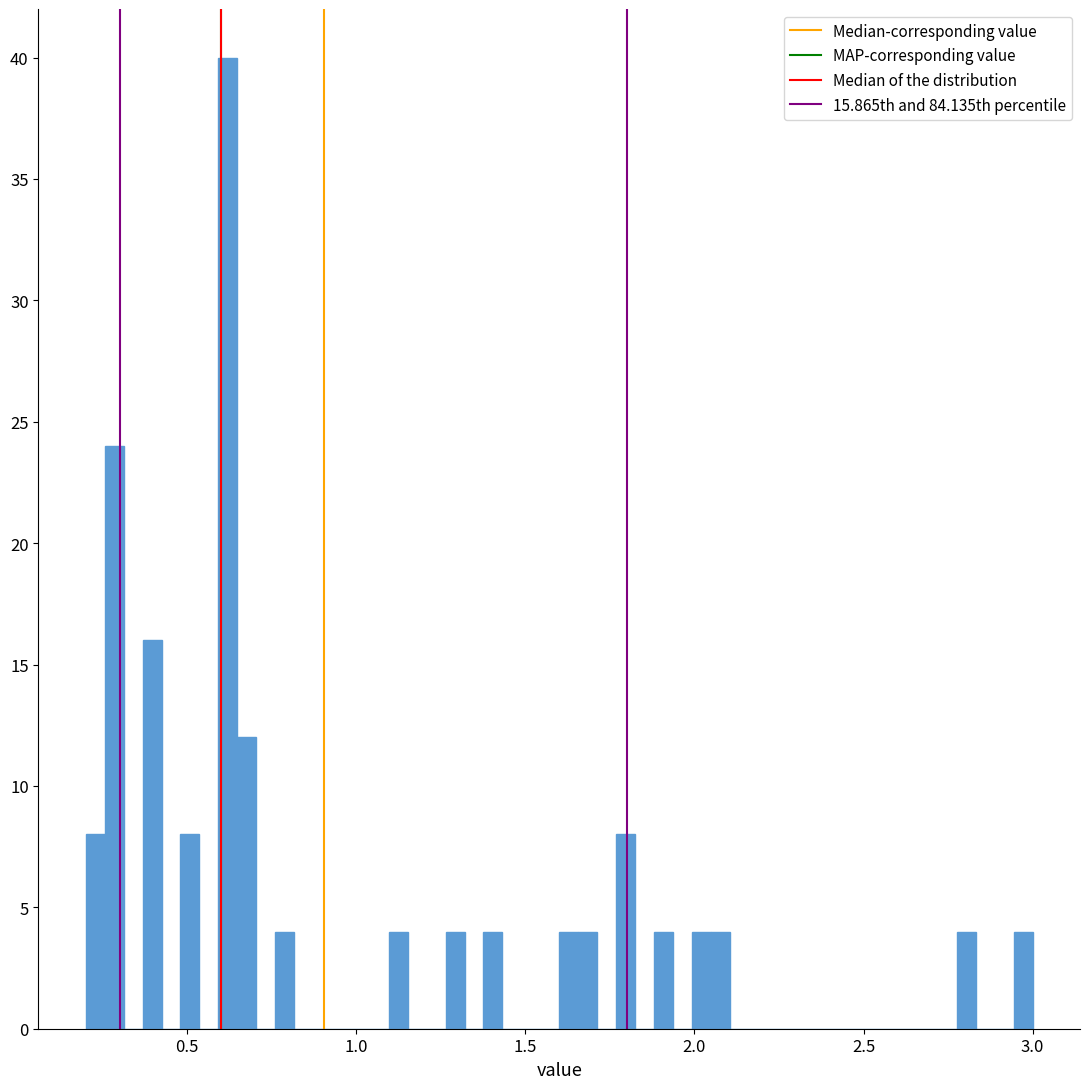

Read against the x-axis, roughly where is the centre of the tallest bar?

0.60